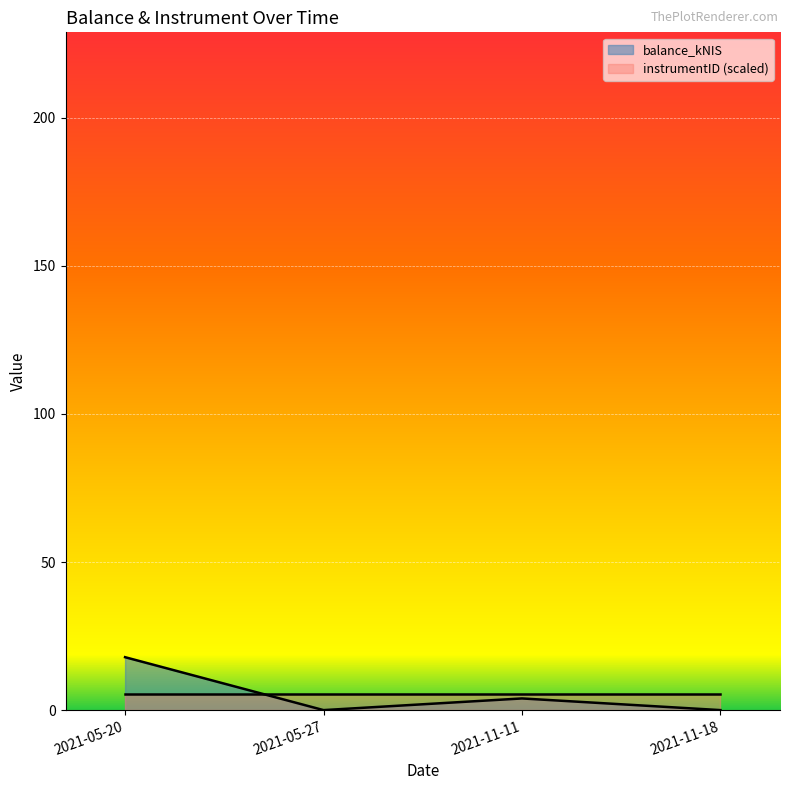

Rank the categories by value from lowest to highest.

2021-05-27, 2021-11-18, 2021-11-11, 2021-05-20